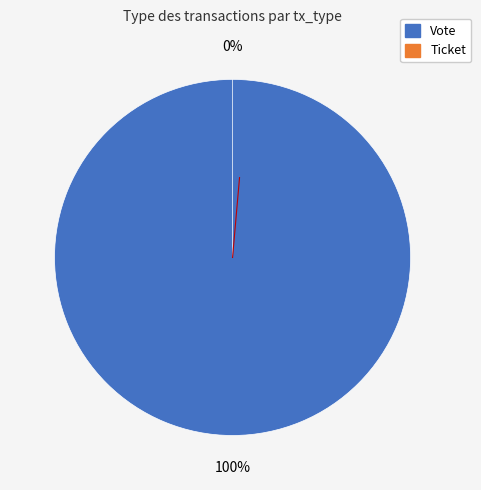

Is Ticket the majority of the pie?

No